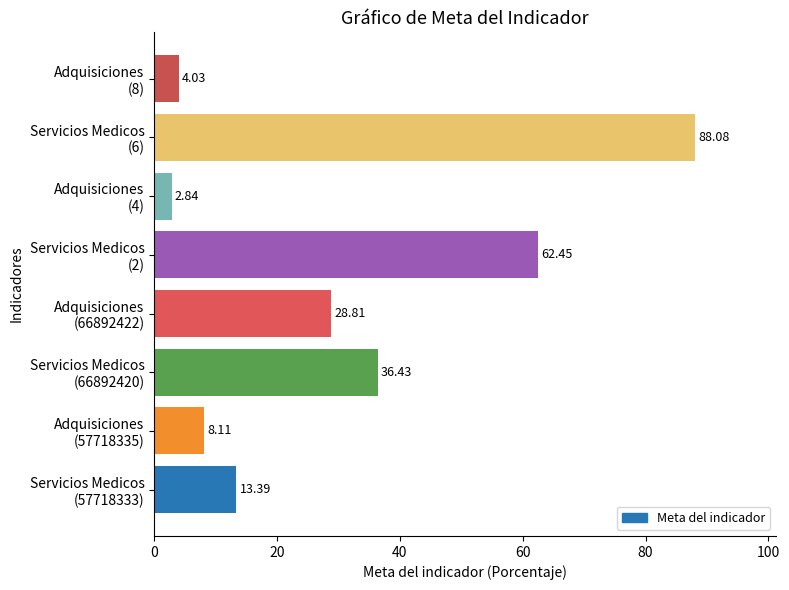

At which category does the chart reach its minimum across all series?

Adquisiciones
(4)